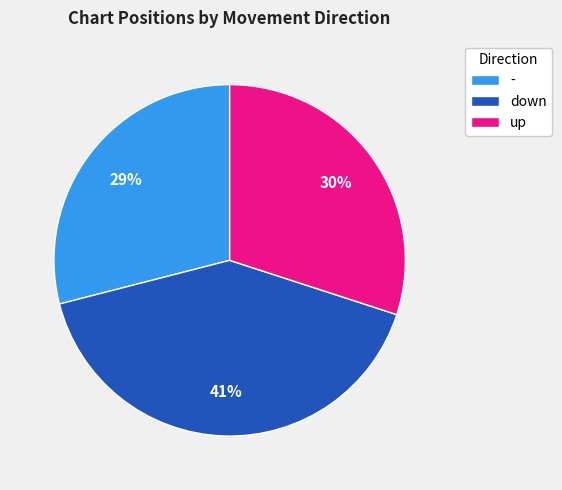

Is there any slice that represents more than half of the pie?

No